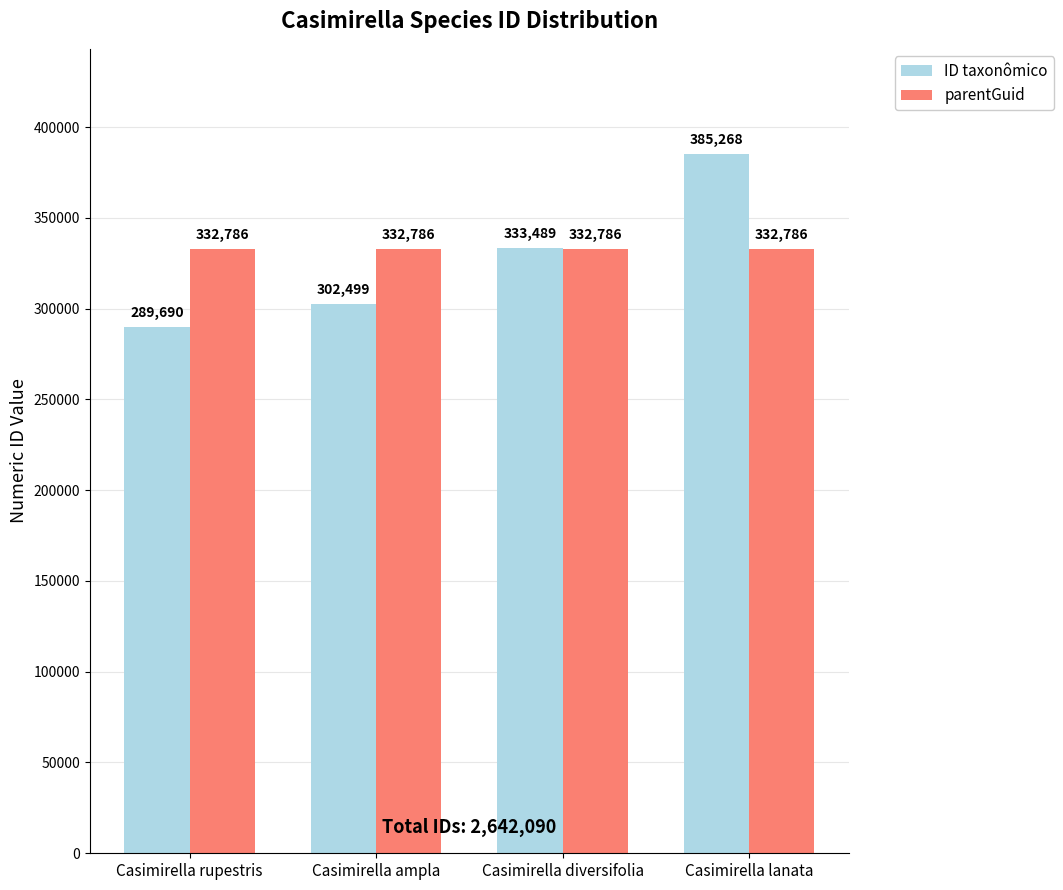

What is the difference between the maximum and minimum values in the ID taxonômico series?

95578